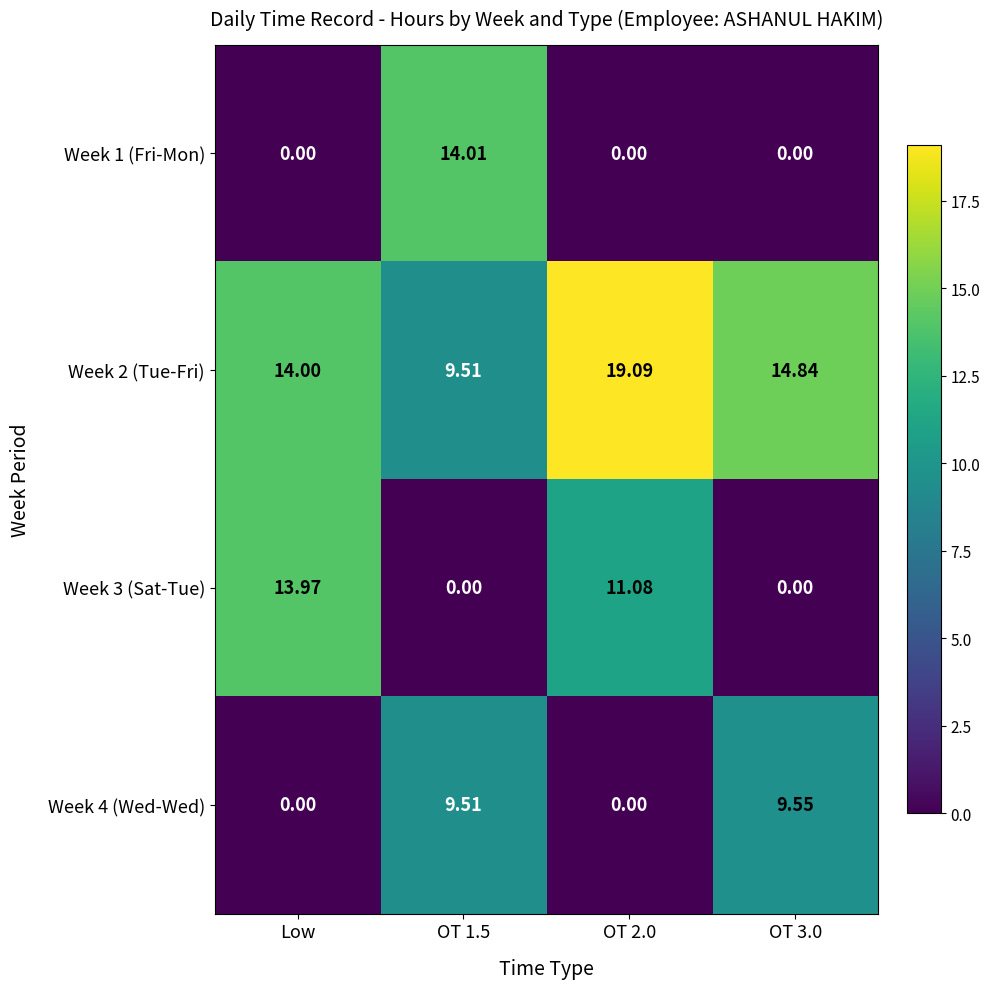

Rank the series by their maximum value, from lowest to highest.

Week 4 (Wed-Wed), Week 3 (Sat-Tue), Week 1 (Fri-Mon), Week 2 (Tue-Fri)